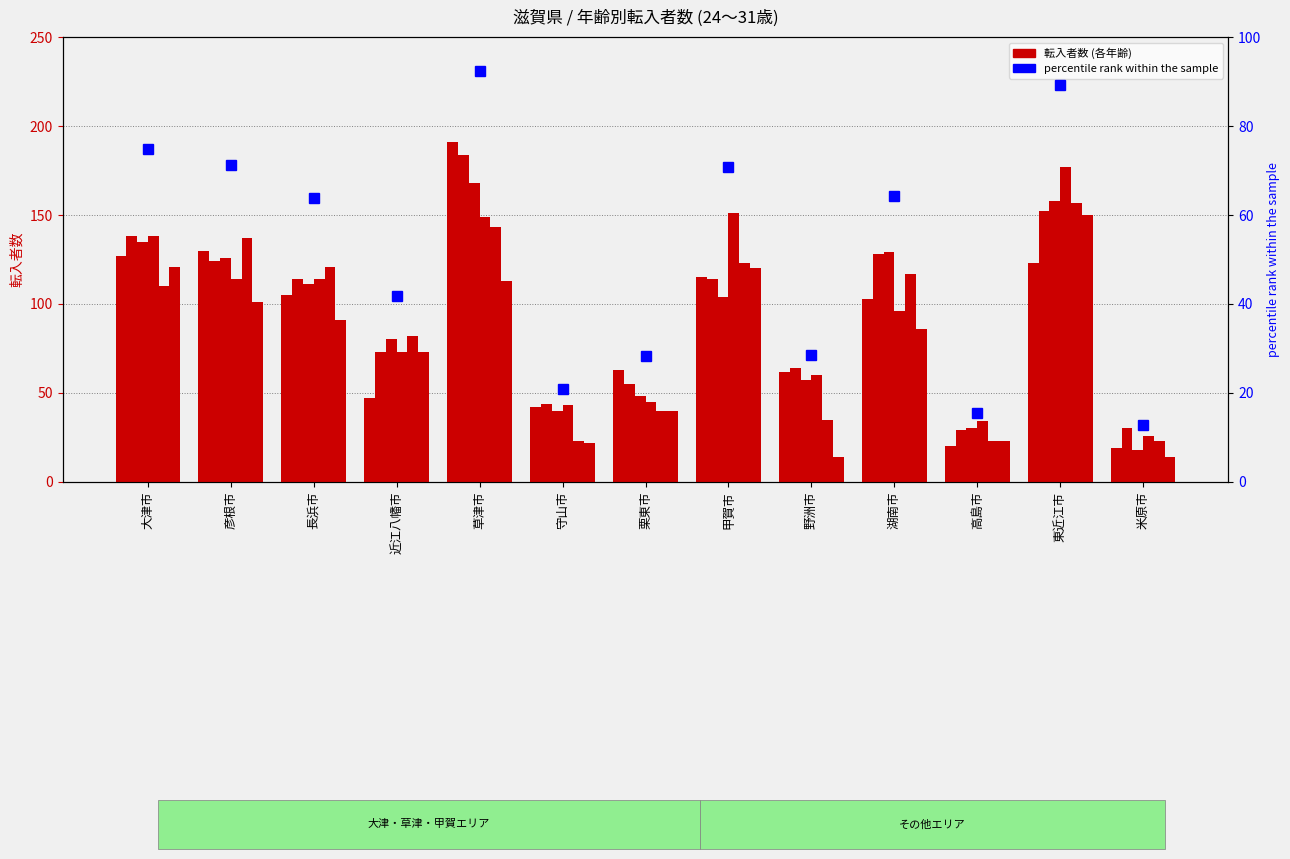

What value does the 29歳 series have at 野洲市?

35